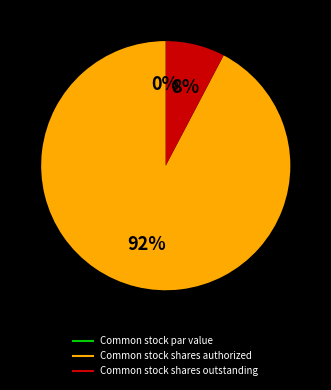

Which category has the biggest portion of the pie?

Common stock shares authorized